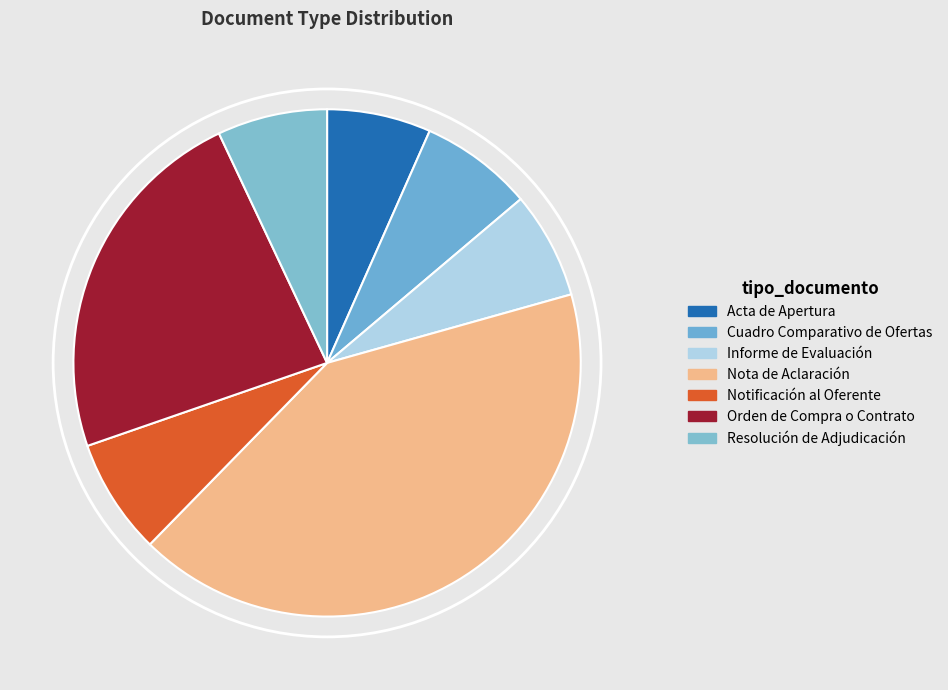

Is it true that Orden de Compra o Contrato is 17% of the pie?

False